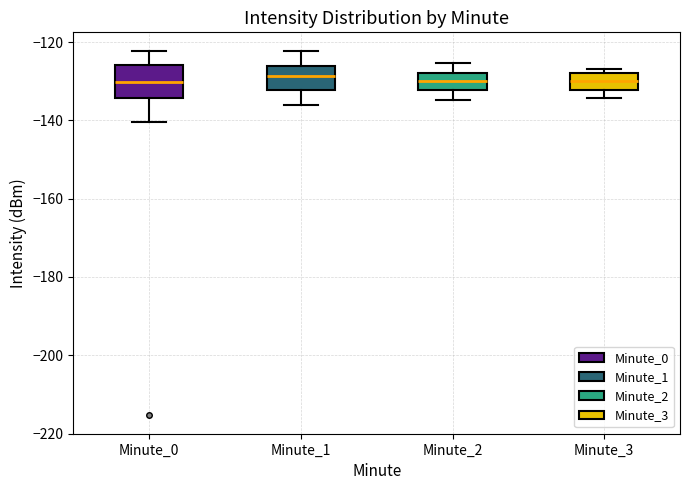

Where does the upper whisker of the box for Minute_1 end on the y-axis? The values are not printed on the chart, so give them approximately, as read against the axis.

-122